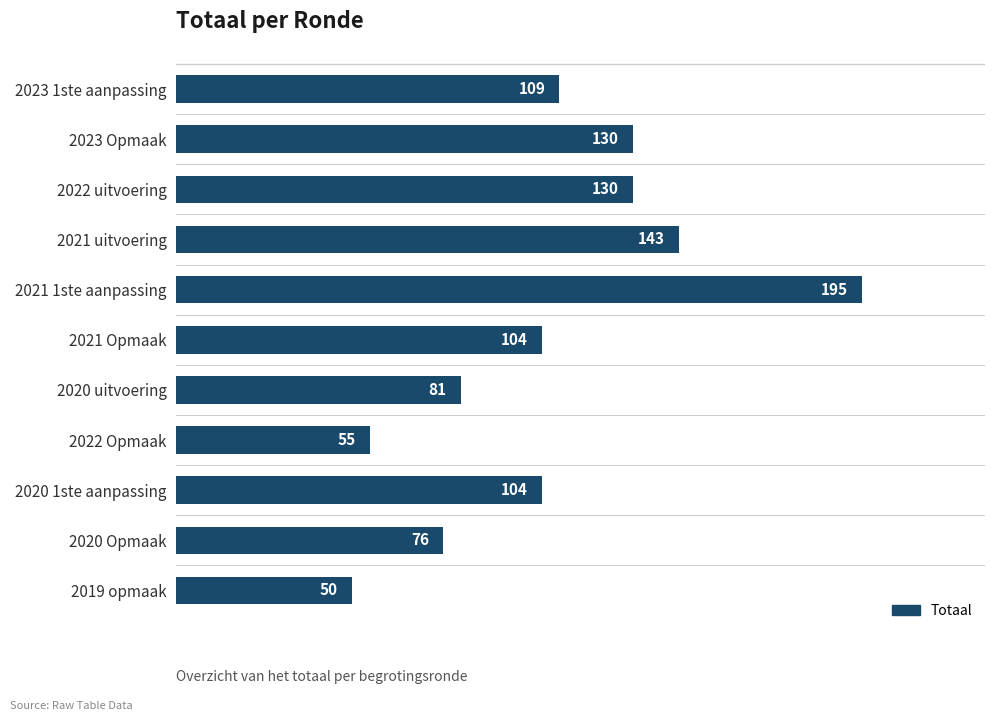

Which has a higher value, 2023 1ste aanpassing or 2020 uitvoering?

2023 1ste aanpassing